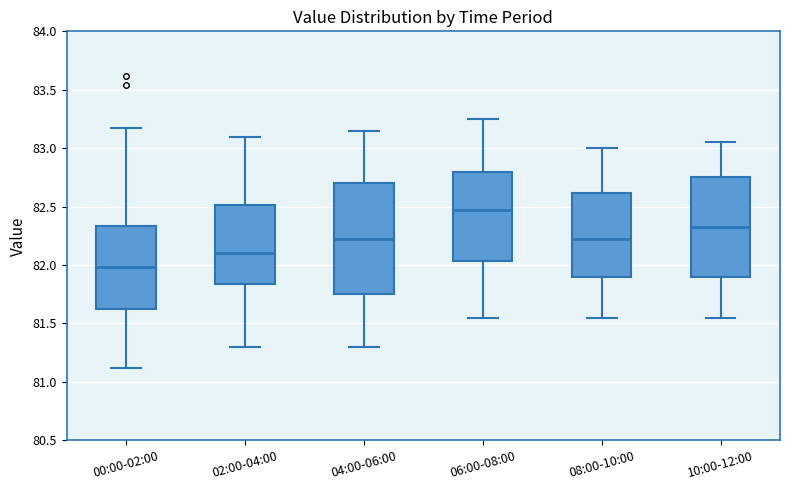

Reading left to right, read every box against the y-axis: the position of its median line, the range the box covers, and the ends of its whiskers. The values are not printed on the chart, so give them approximately, as read against the axis.

00:00-02:00: median 82.00, box 81.60 to 82.35, whiskers 81.10 to 83.15
02:00-04:00: median 82.10, box 81.85 to 82.50, whiskers 81.30 to 83.10
04:00-06:00: median 82.25, box 81.75 to 82.70, whiskers 81.30 to 83.15
06:00-08:00: median 82.50, box 82.05 to 82.80, whiskers 81.55 to 83.25
08:00-10:00: median 82.25, box 81.90 to 82.60, whiskers 81.55 to 83.00
10:00-12:00: median 82.35, box 81.90 to 82.75, whiskers 81.55 to 83.05